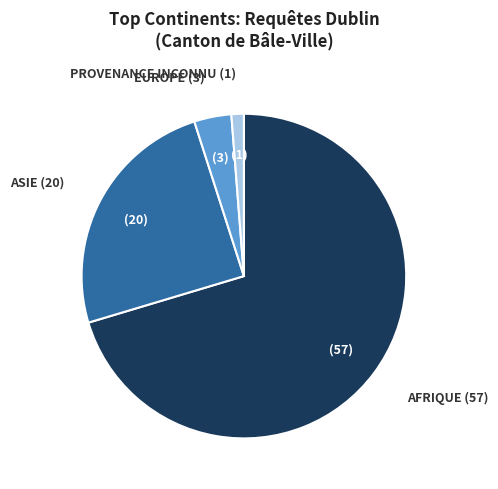

How many segments does this pie chart have?

4